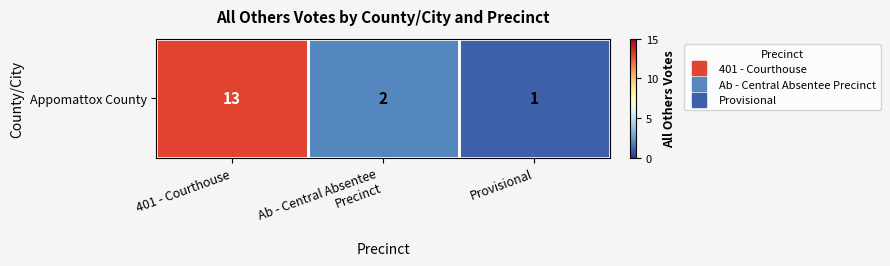

Reading right to left, transcribe all the data shown in this chart.

1	2	13